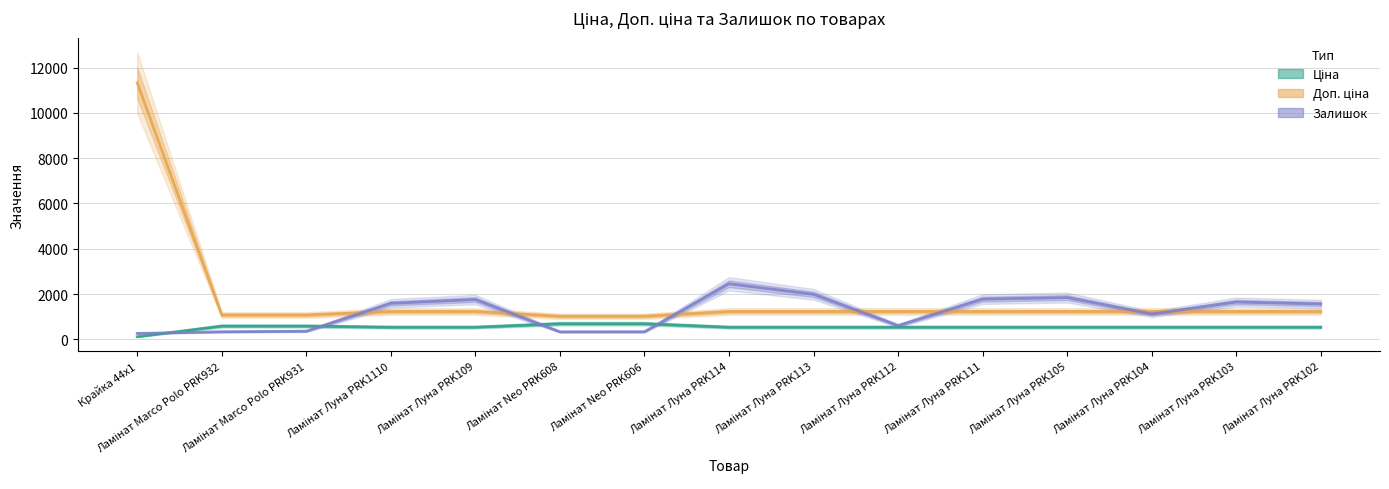

What is the minimum value for Ціна?

113.3